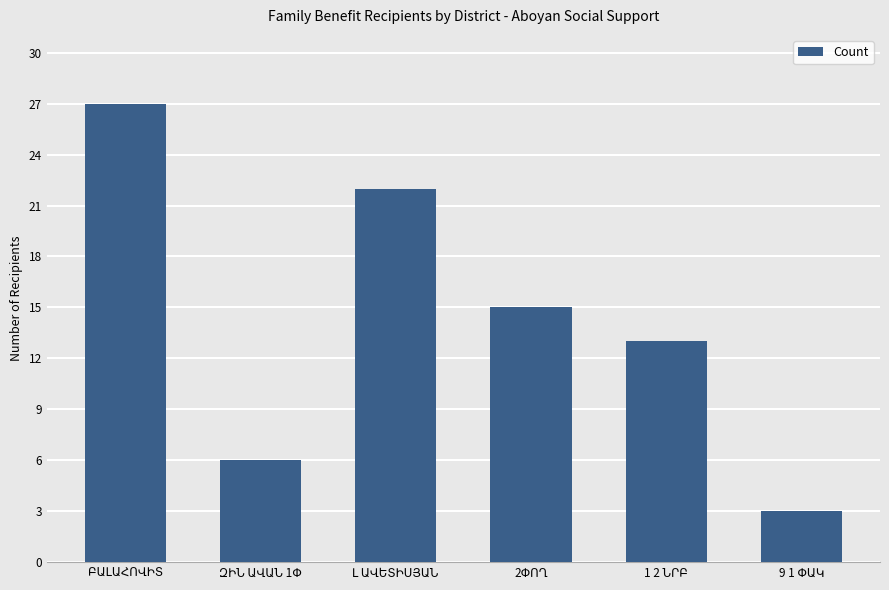

What is the greatest value displayed?

27